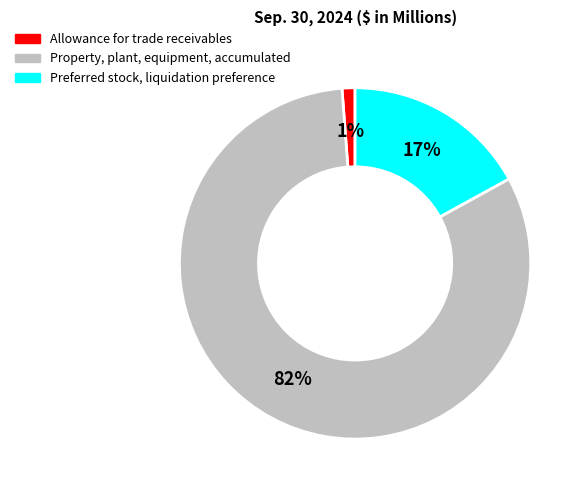

What is the smallest slice in the pie chart?

Allowance for trade receivables